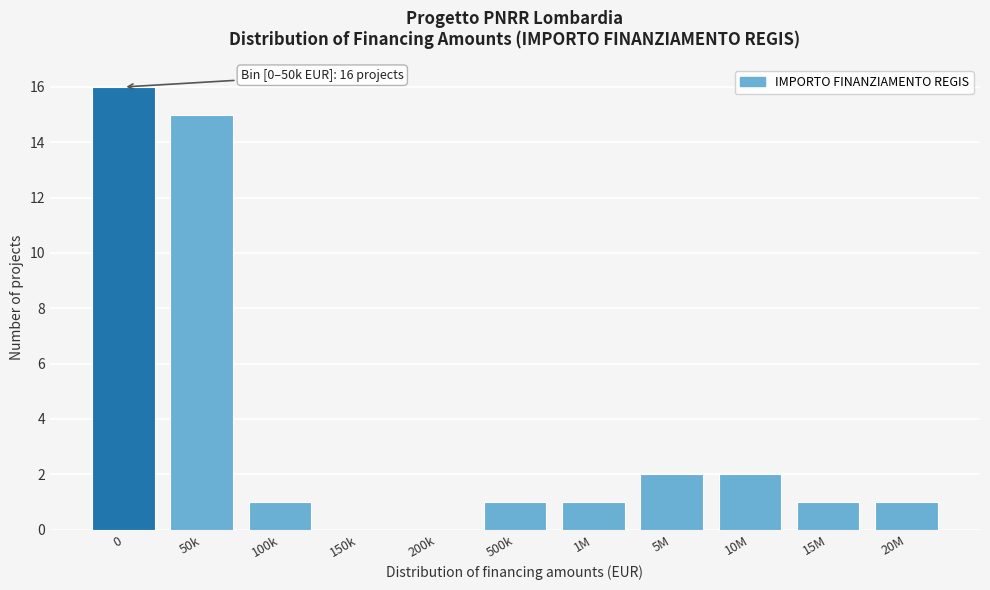

Reading left to right, list all the values displayed in this chart.

0=16	50k=15	100k=1	150k=0	200k=0	500k=1	1M=1	5M=2	10M=2	15M=1	20M=1